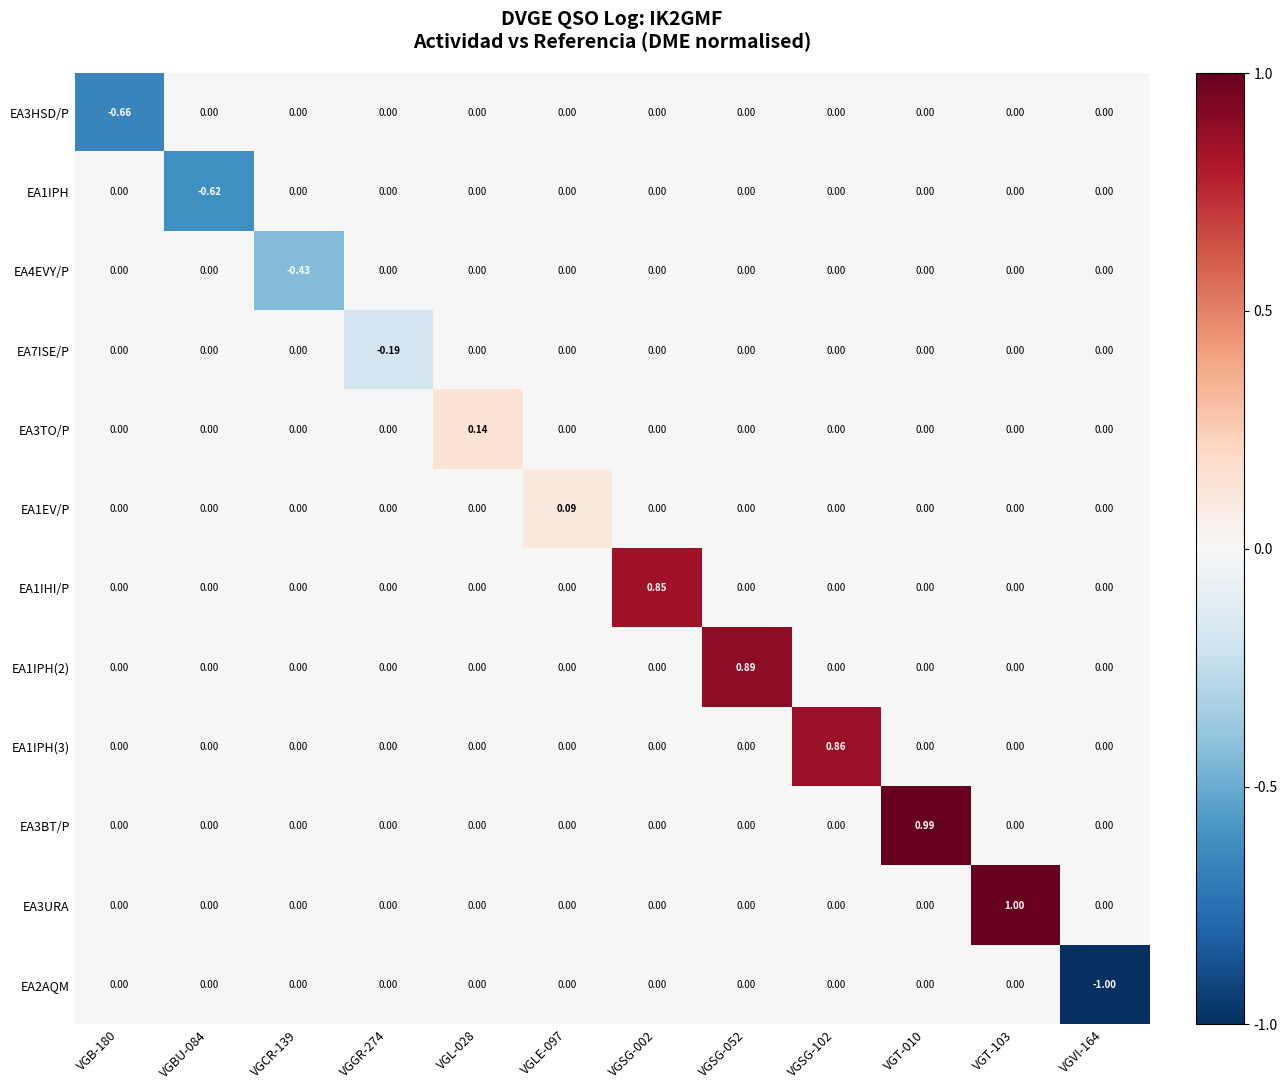

Which has a higher value, VGSG-052 or VGL-028?

VGSG-052